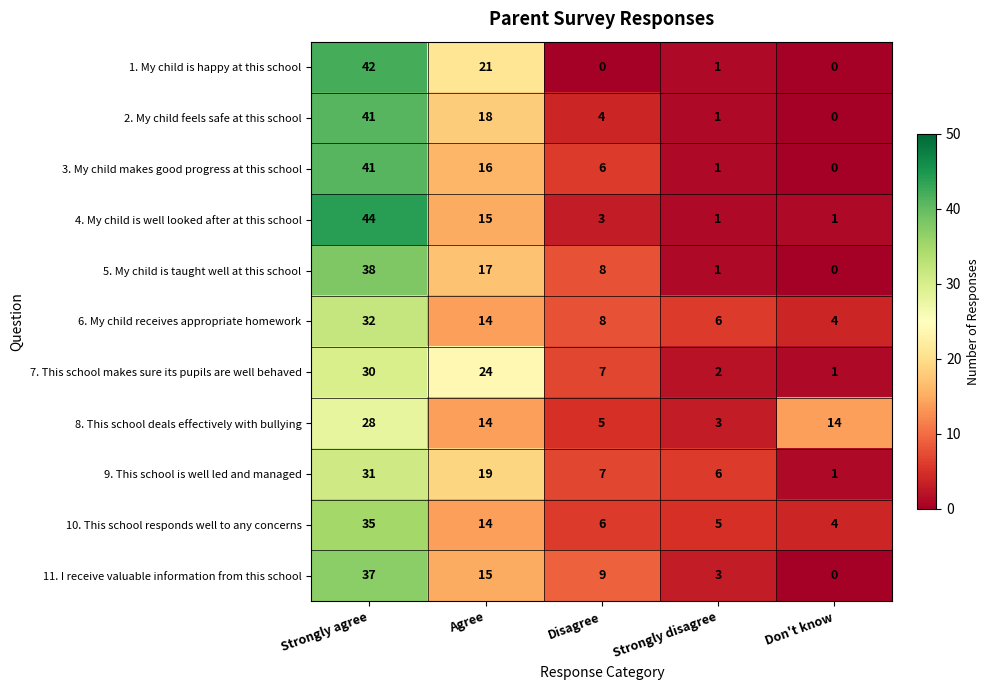

Is it true that 5. My child is taught well at this school equals 50 at Strongly agree?

False